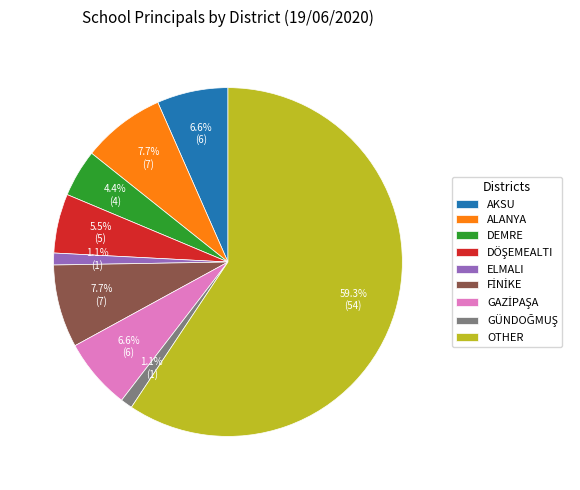

How much of the chart is everything except ALANYA?

92.3%